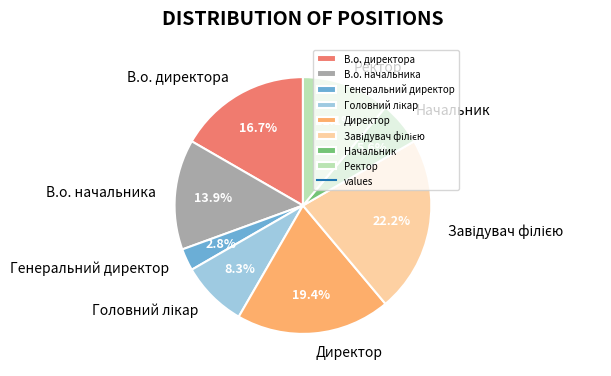

True or false: В.о. начальника accounts for 14% of the total.

True